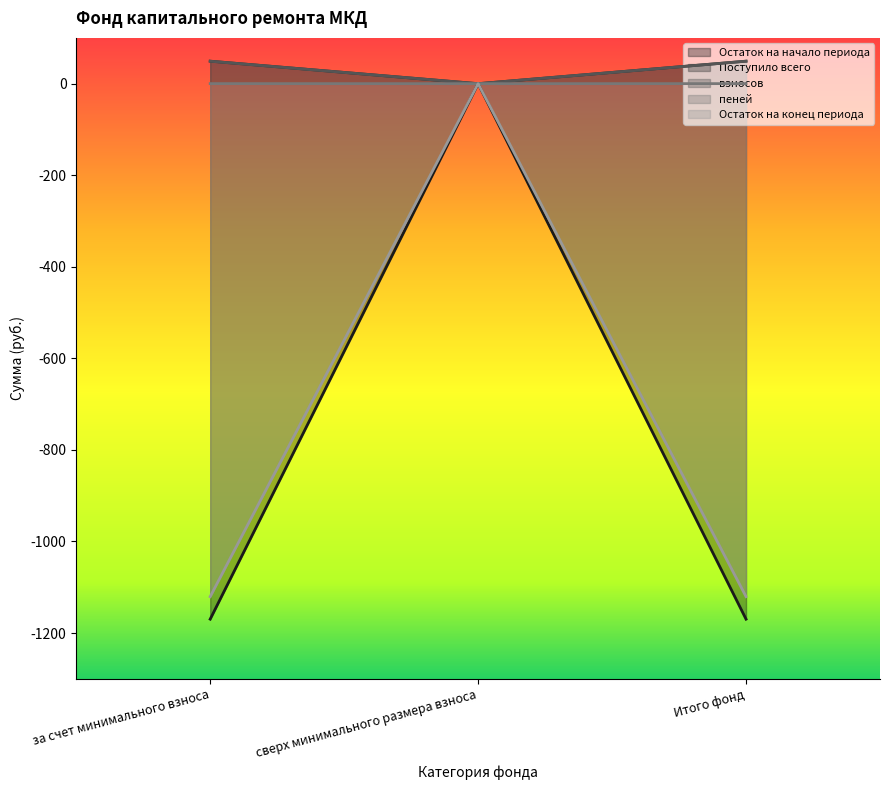

At сверх минимального размера взноса, list the series in order from largest to smallest.

Остаток на начало периода, Поступило всего, взносов, пеней, Остаток на конец периода